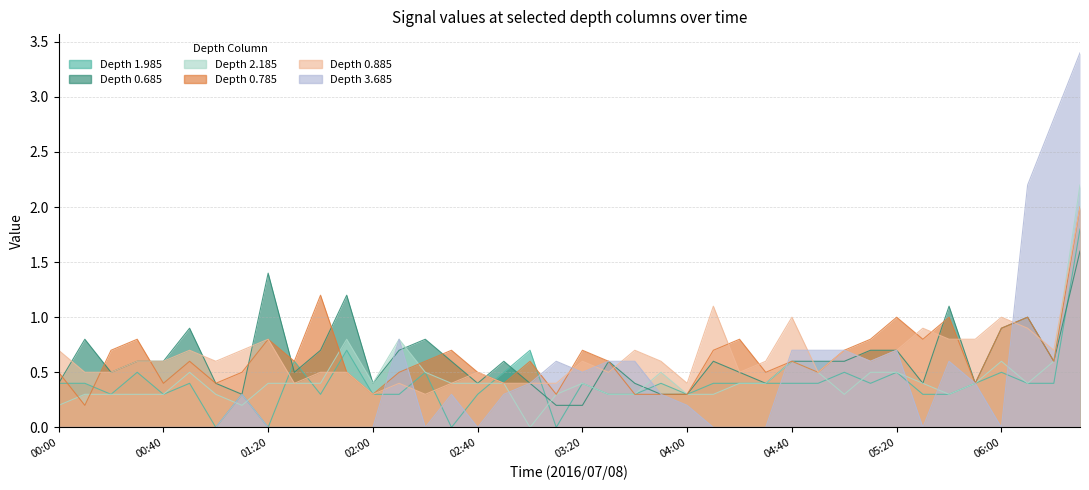

Is the value of col_1.985 at 01:40 greater than the value of col_3.685 at 01:40?

Yes